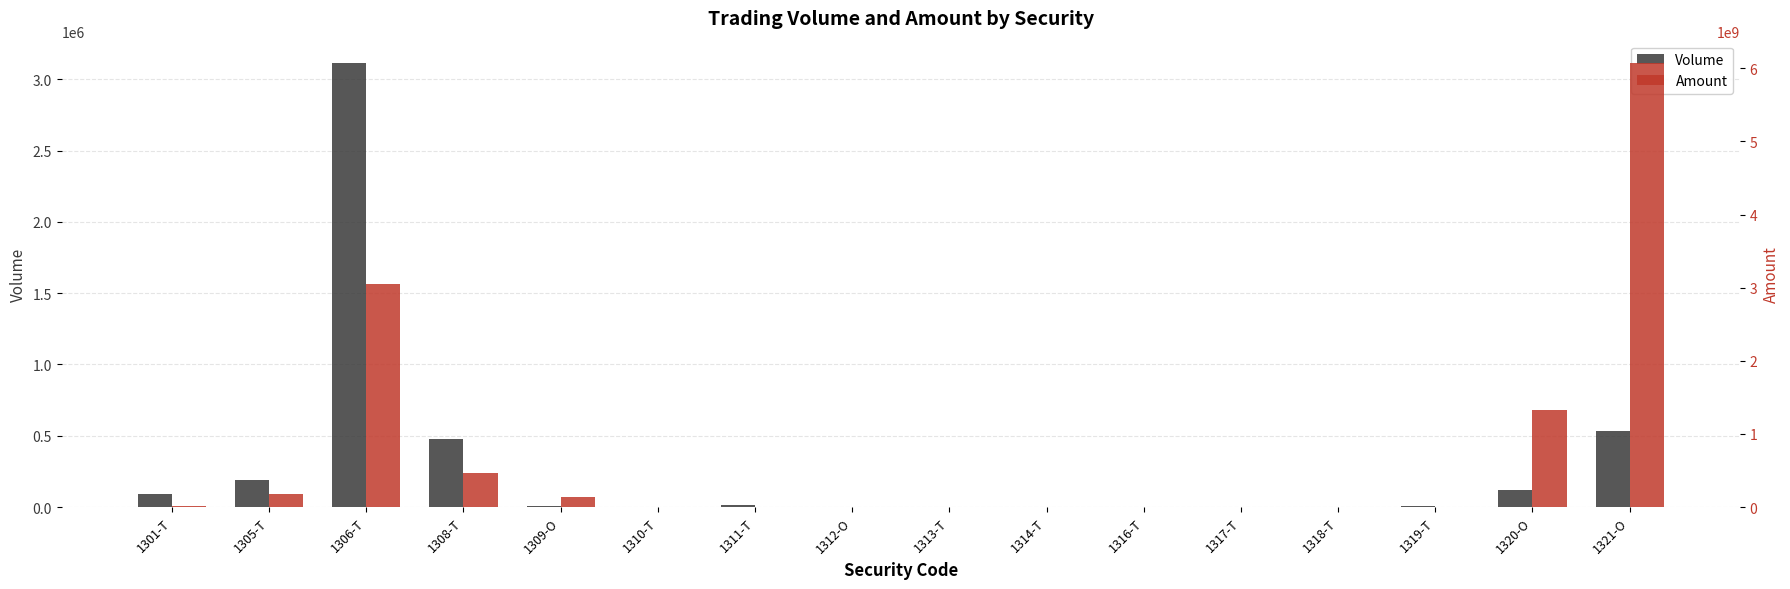

At which label does Amount first exceed 6577260?

1301-T